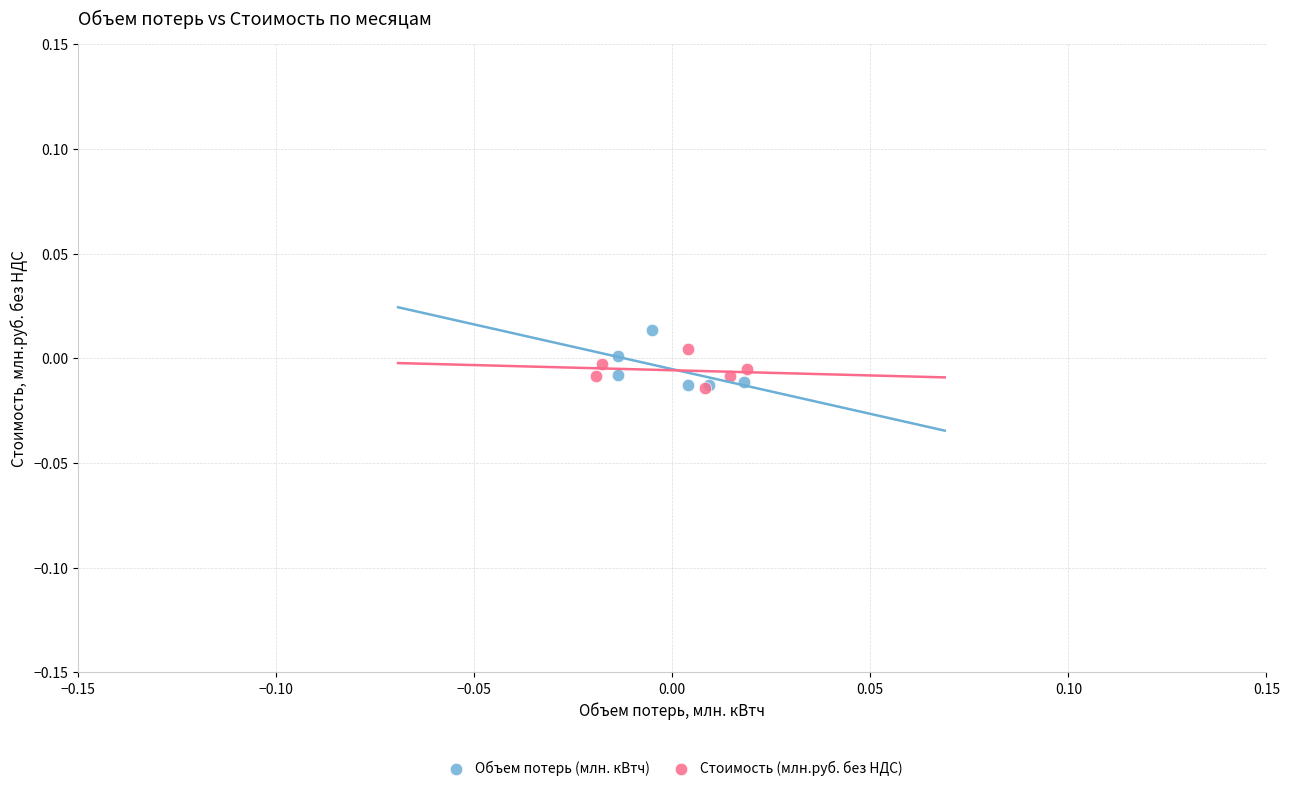

Which series contains the highest Y value?

Объем потерь (млн. кВтч)